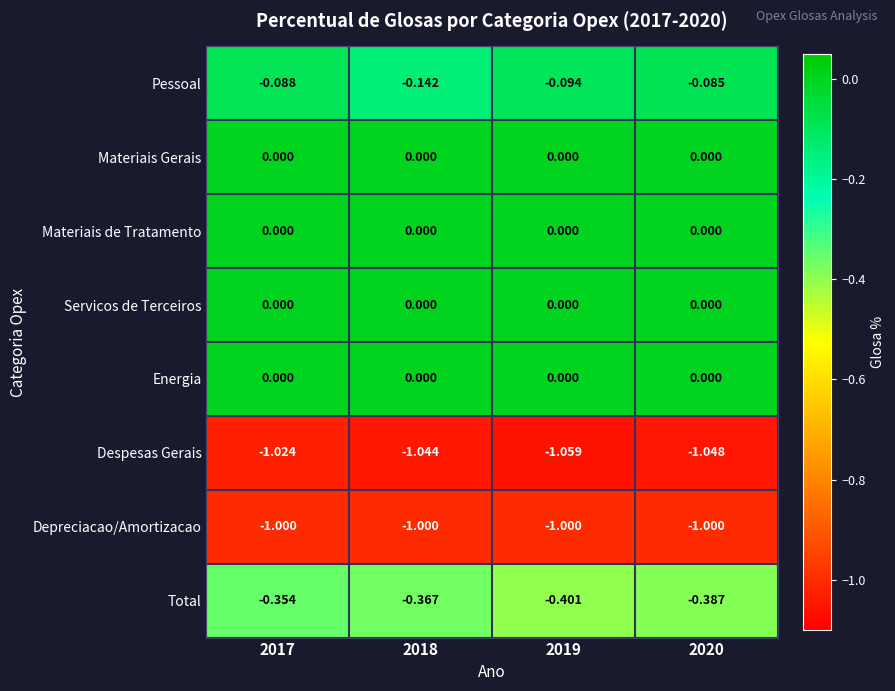

Which series changed the most between 2017 and 2020?

Total